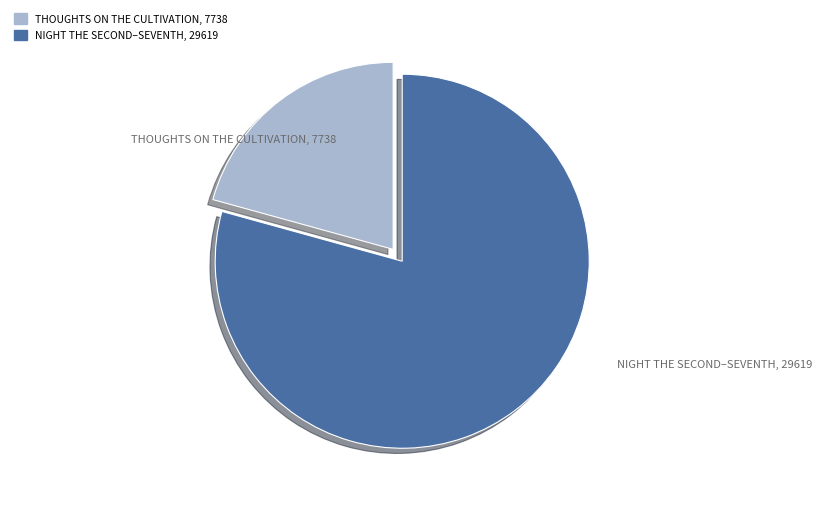

Does any single category account for the majority?

Yes